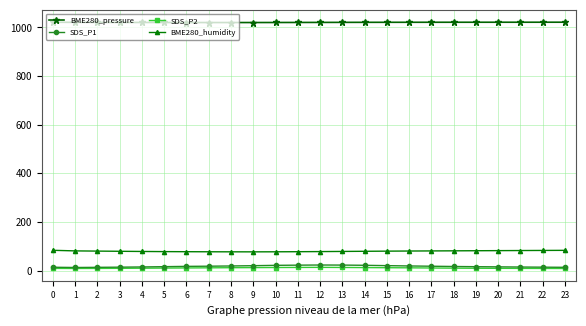

Which series has the largest total across all categories?

BME280_pressure